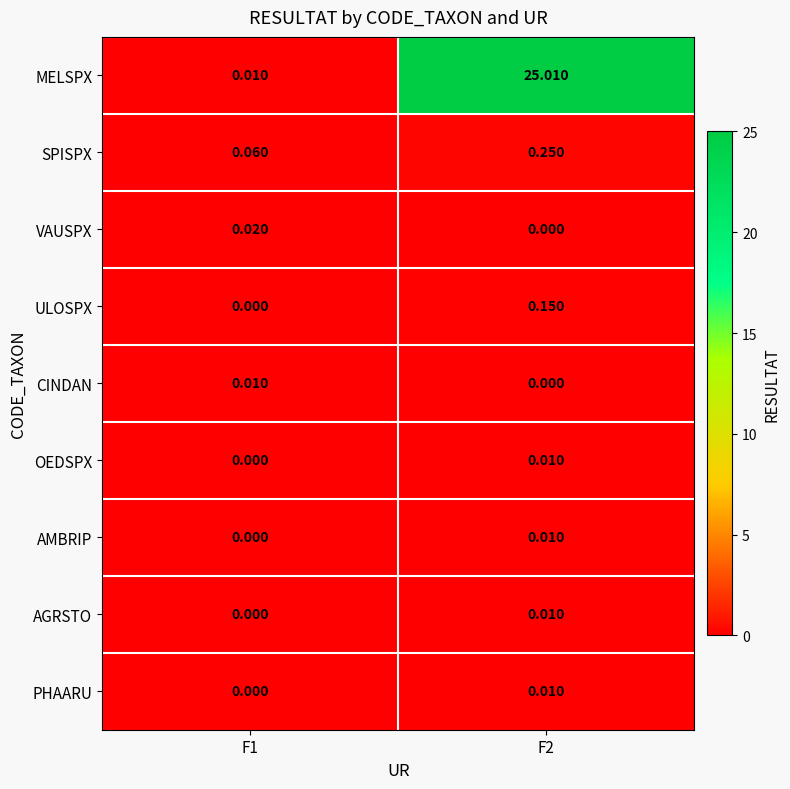

Which label corresponds to the largest value in the chart?

F2